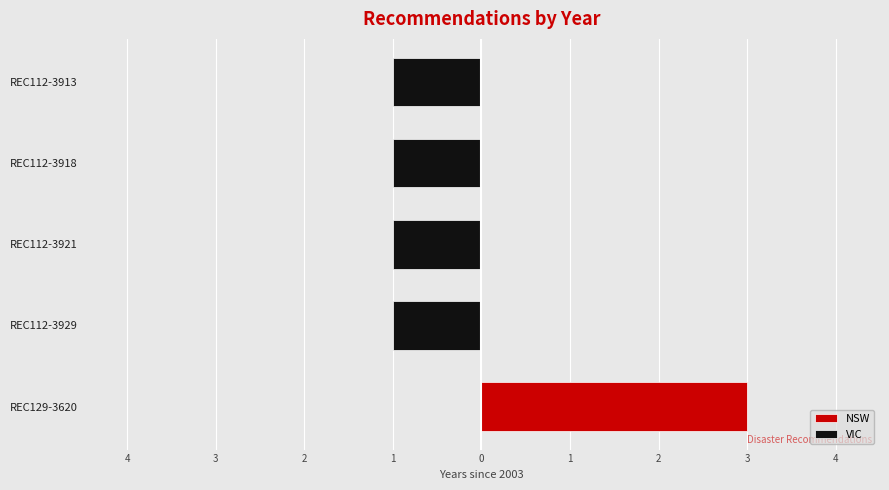

Are the bars grouped side by side (vs. stacked)?

Yes